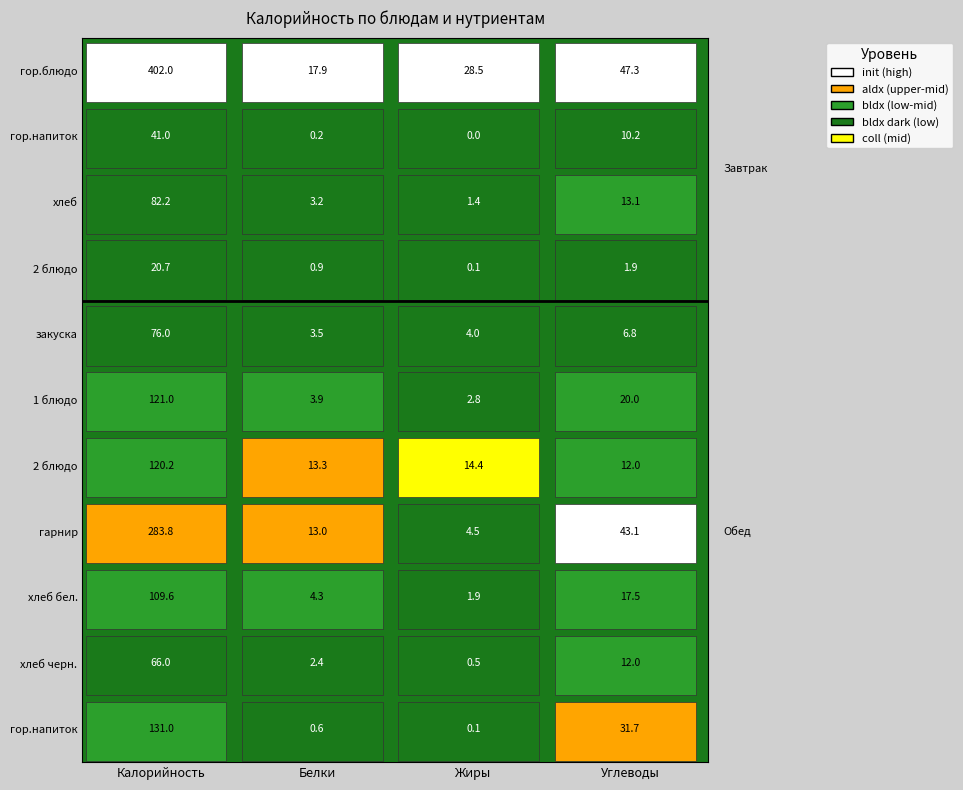

What is the average value of the Обед series?

62.8